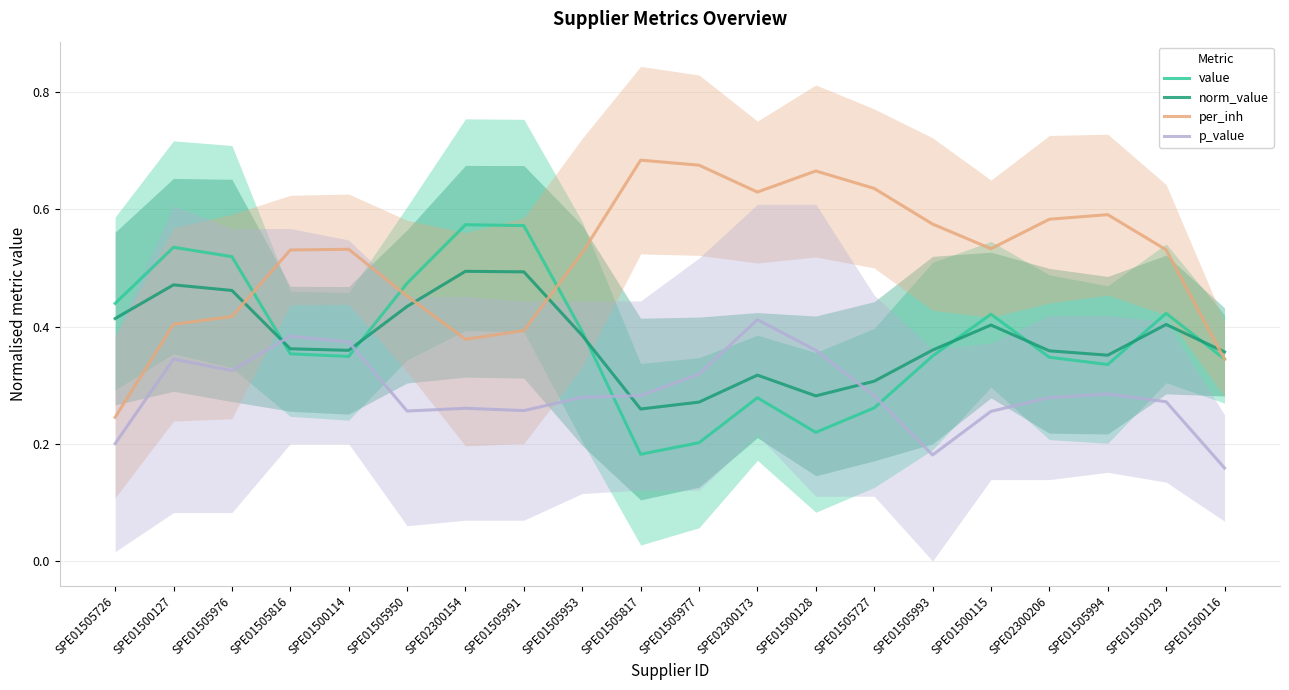

At which category is the sum across all series the highest?

SPE01500127